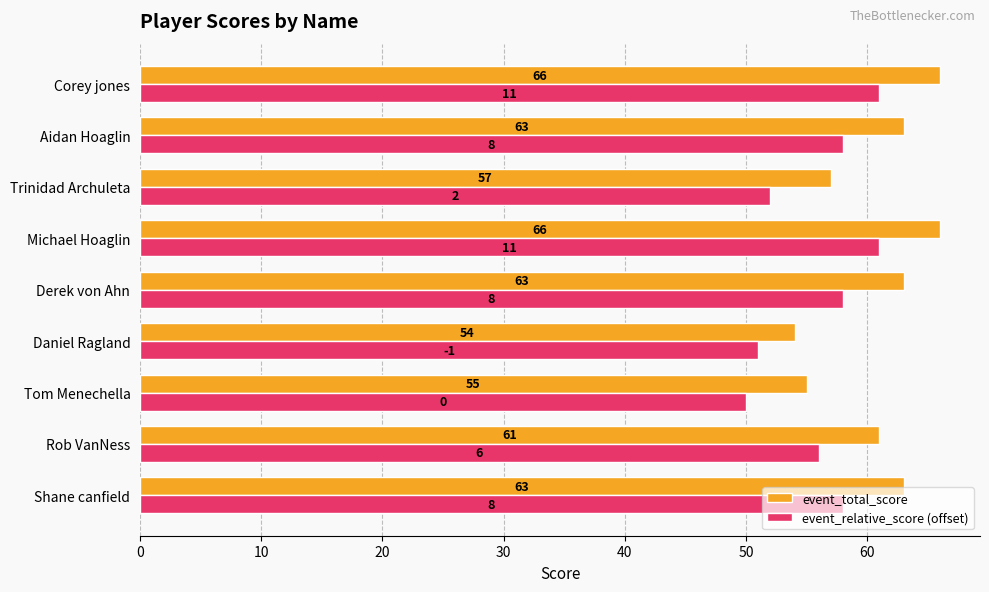

What is the minimum value shown in the chart?

50